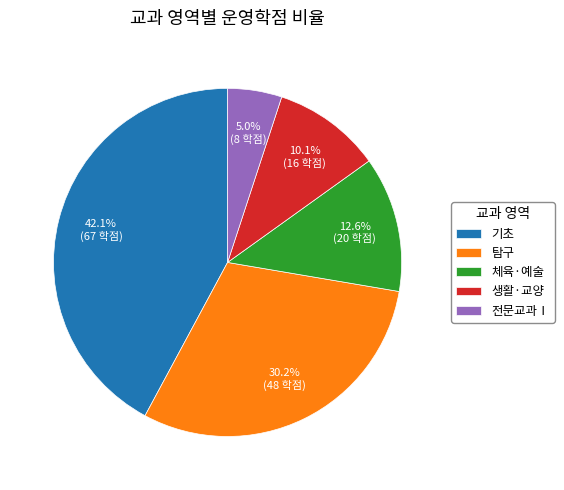

What is the largest slice in the pie chart?

기초